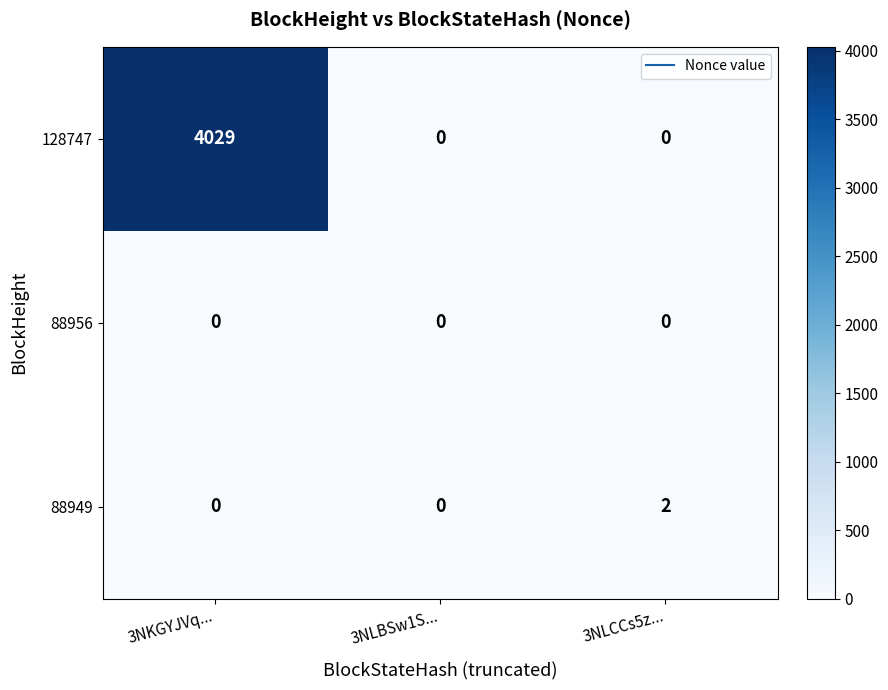

Which series changed the most between 3NLBSw1S... and 3NLCCs5z...?

88949